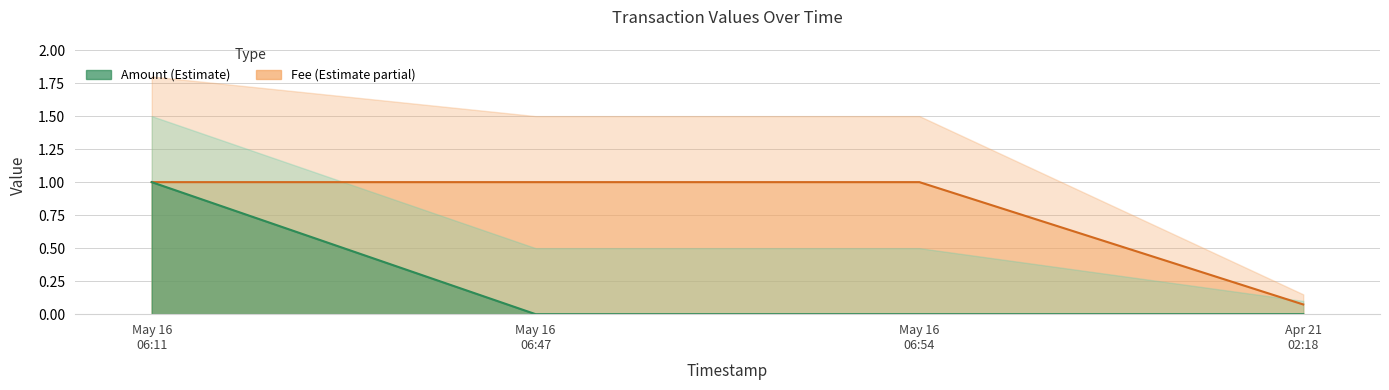

What is the sum of all Fee values?

3.1